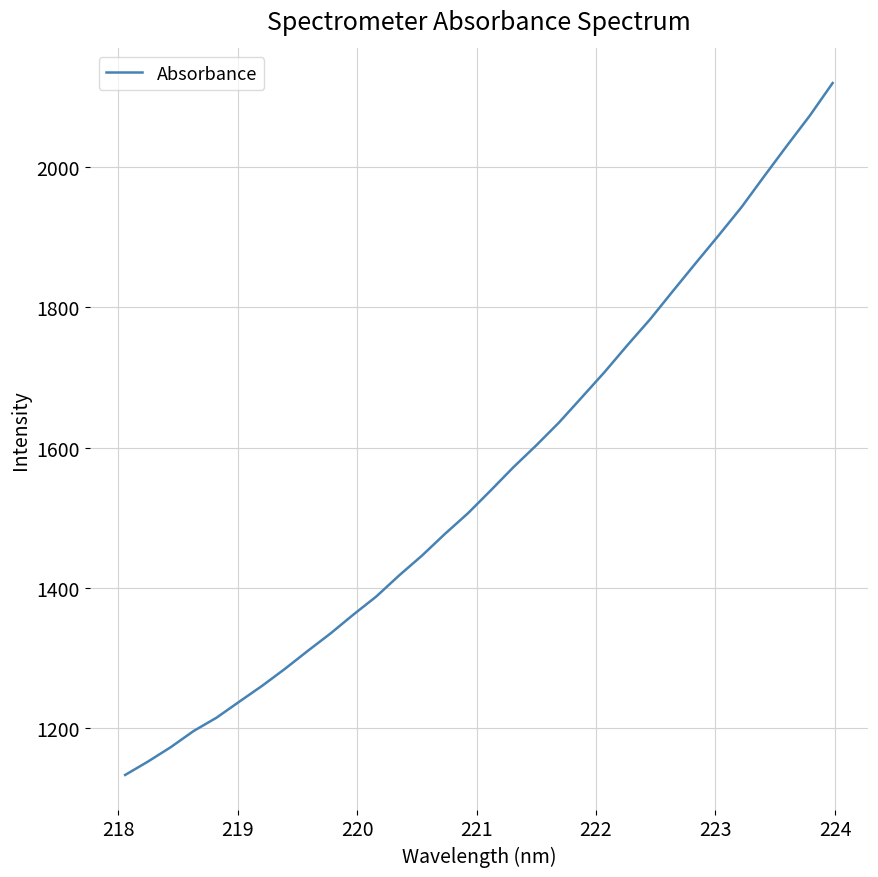

What is the smallest value displayed?

1132.7